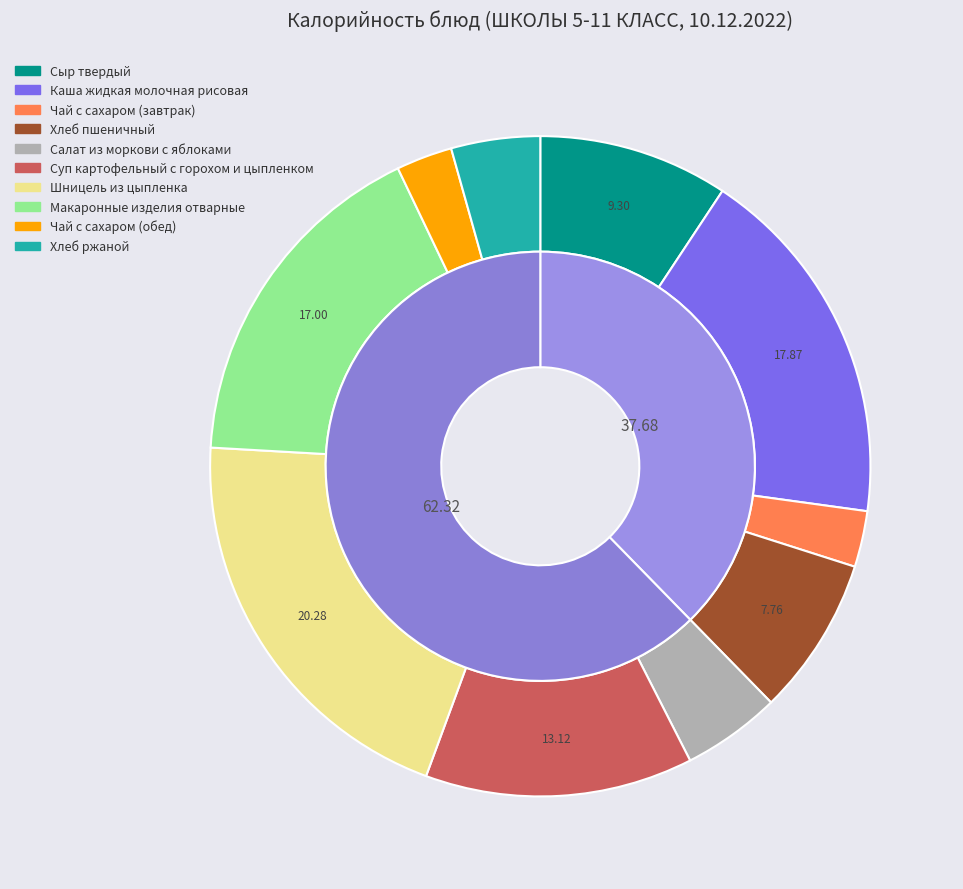

What percentage is the Шницель из цыпленка slice, to the nearest percent?

20%